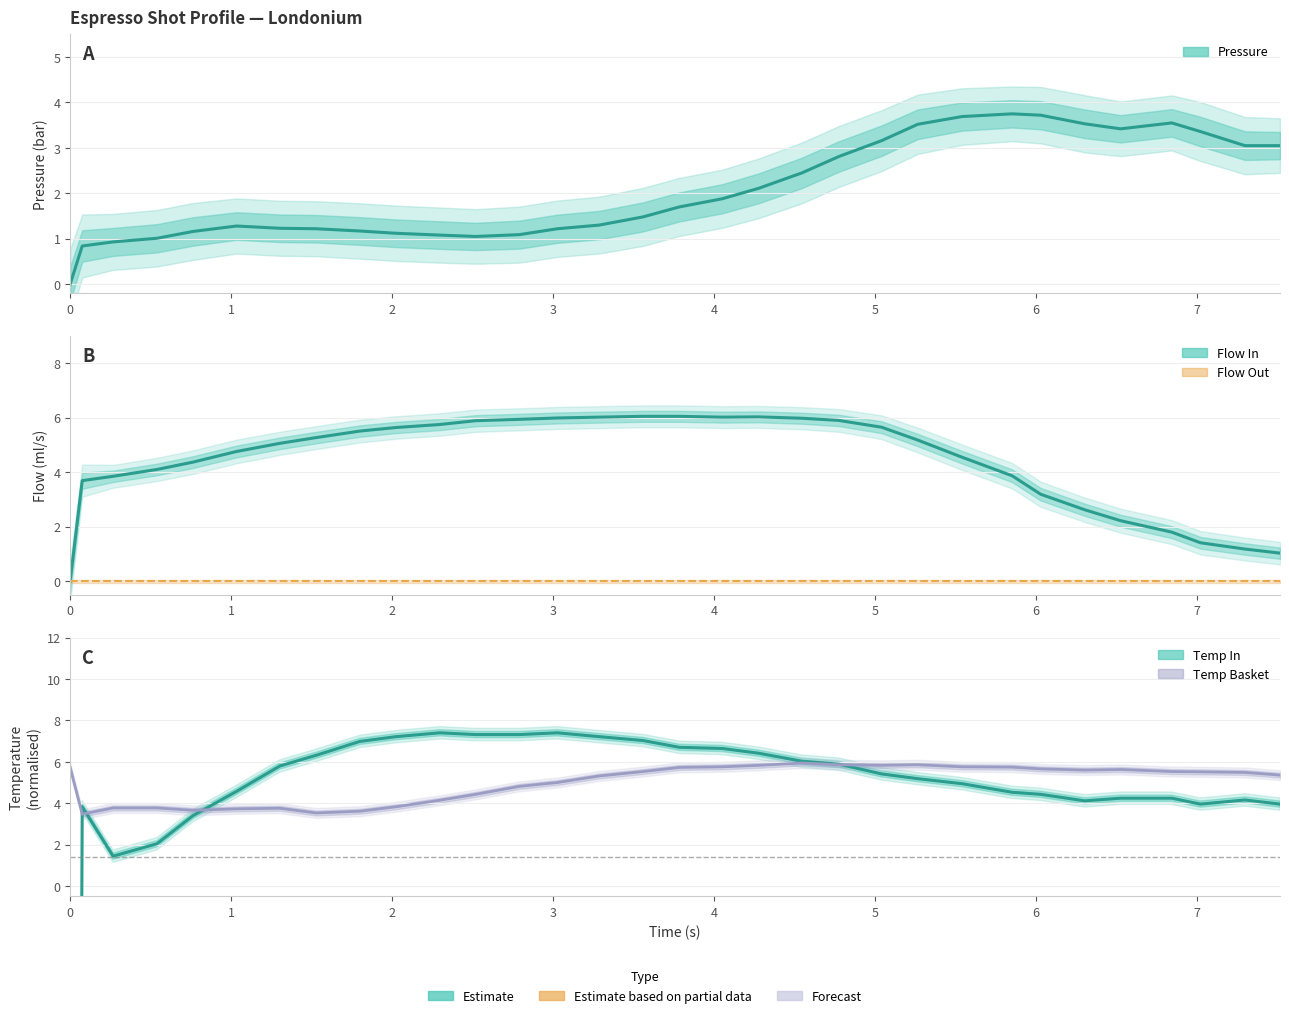

Is this an area chart (filled region under the line)?

No